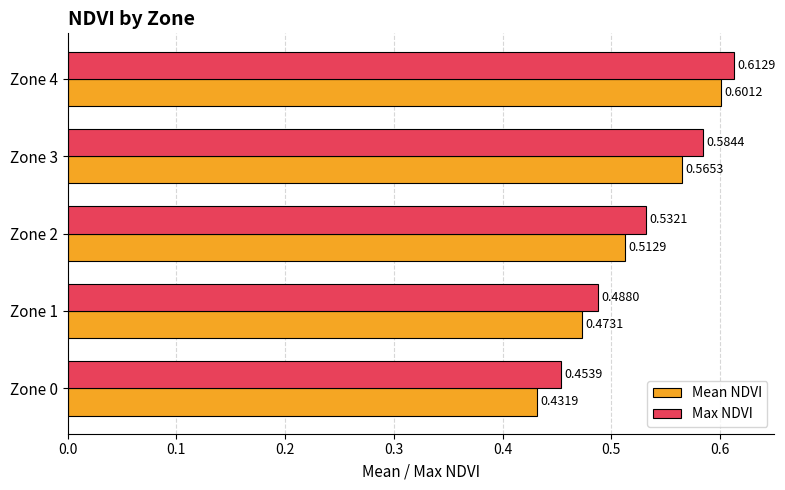

At Zone 0, list the series in order from largest to smallest.

Max NDVI, Mean NDVI